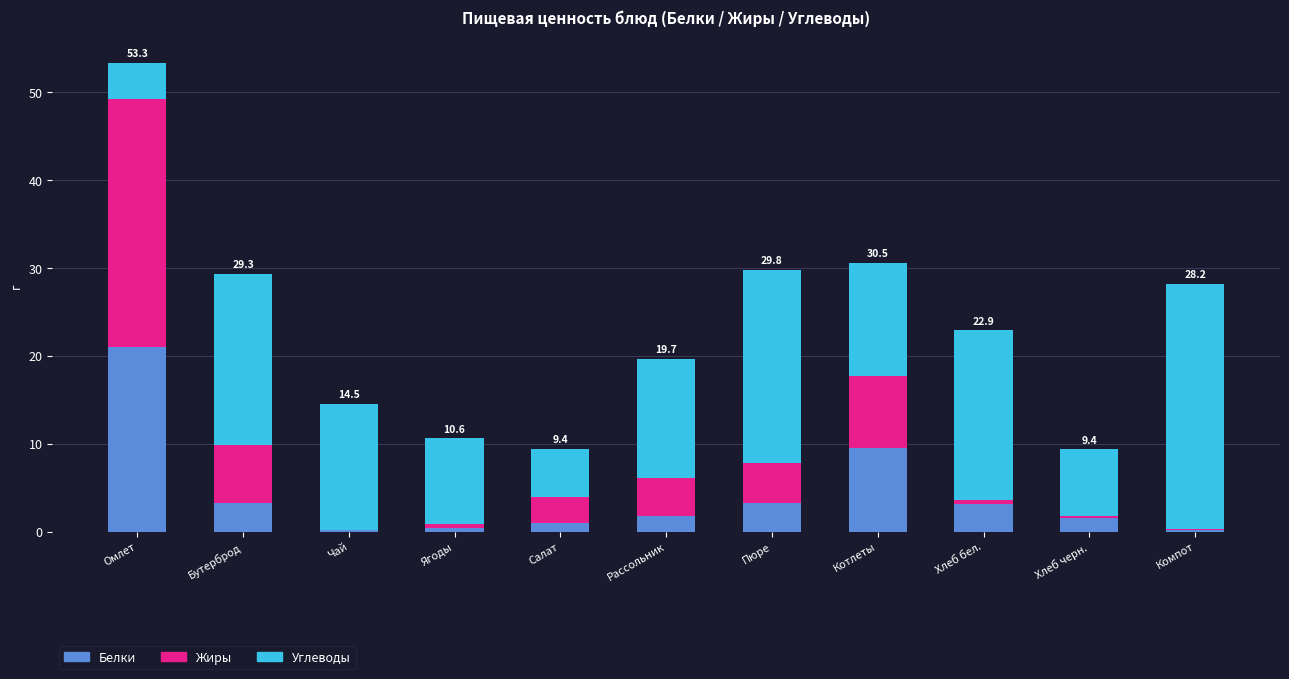

At which label does Белки reach its peak?

Омлет